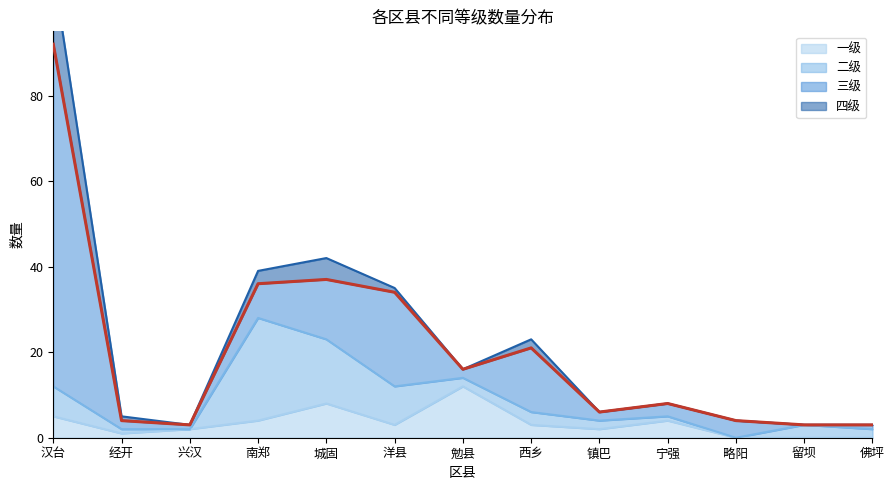

Where is the first local maximum for 一级?

城固